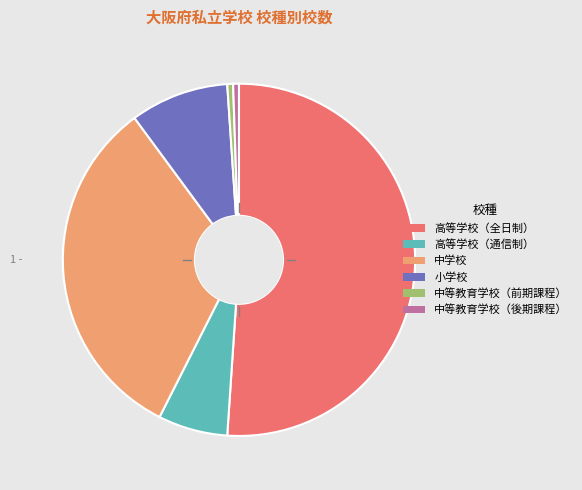

Combined, do 中学校 and 中等教育学校（前期課程） account for over 50%?

No